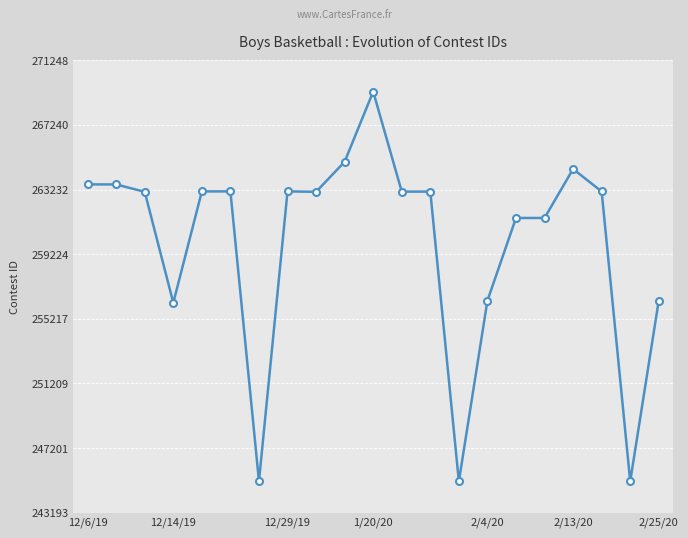

What is the maximum value shown in the chart?

269313